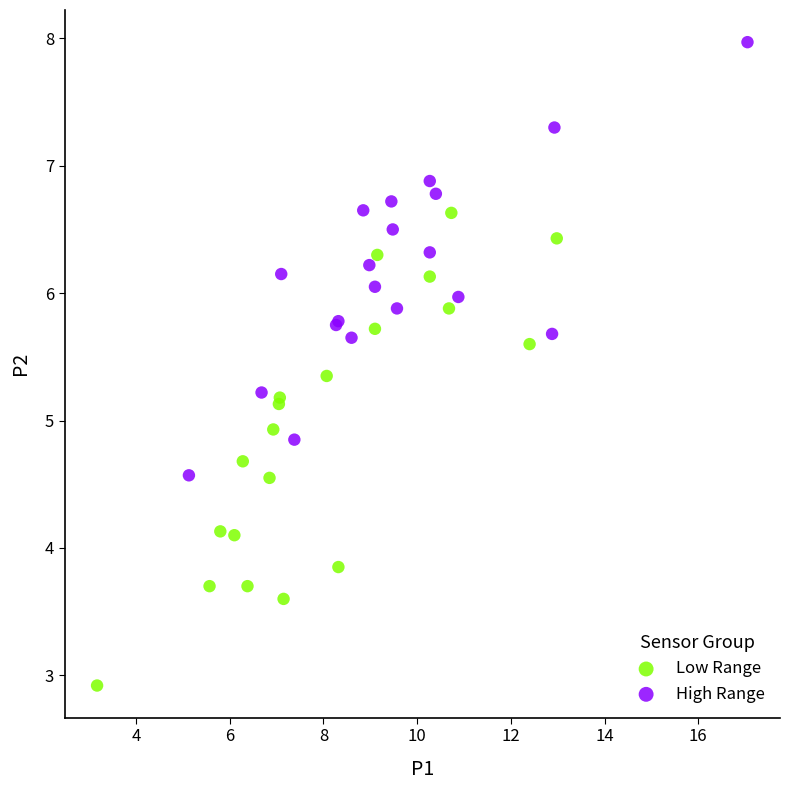

Which series reaches the maximum Y coordinate?

High Range